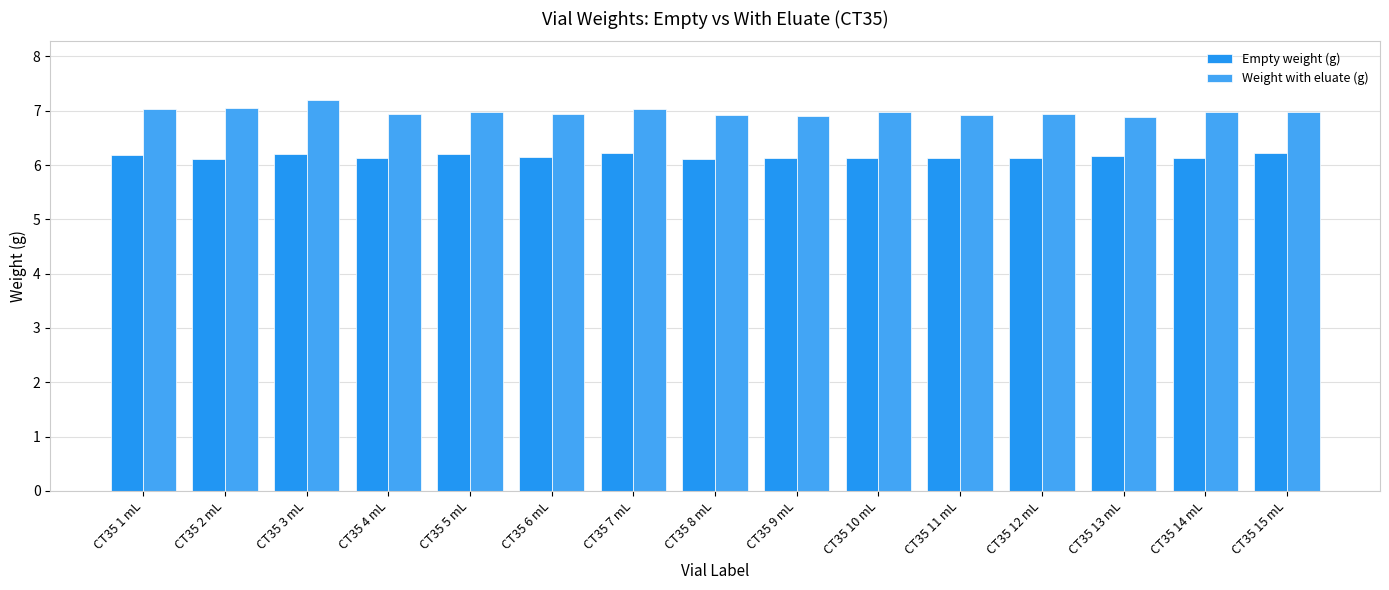

Reading left to right, transcribe all the data shown in this chart.

Empty weight (g): CT35 1 mL=6.2	CT35 2 mL=6.1	CT35 3 mL=6.2	CT35 4 mL=6.1	CT35 5 mL=6.2	CT35 6 mL=6.1	CT35 7 mL=6.2	CT35 8 mL=6.1	CT35 9 mL=6.1	CT35 10 mL=6.1	CT35 11 mL=6.1	CT35 12 mL=6.1	CT35 13 mL=6.2	CT35 14 mL=6.1	CT35 15 mL=6.2
Weight with eluate (g): CT35 1 mL=7.0	CT35 2 mL=7.1	CT35 3 mL=7.2	CT35 4 mL=6.9	CT35 5 mL=7.0	CT35 6 mL=6.9	CT35 7 mL=7.0	CT35 8 mL=6.9	CT35 9 mL=6.9	CT35 10 mL=7.0	CT35 11 mL=6.9	CT35 12 mL=6.9	CT35 13 mL=6.9	CT35 14 mL=7.0	CT35 15 mL=7.0